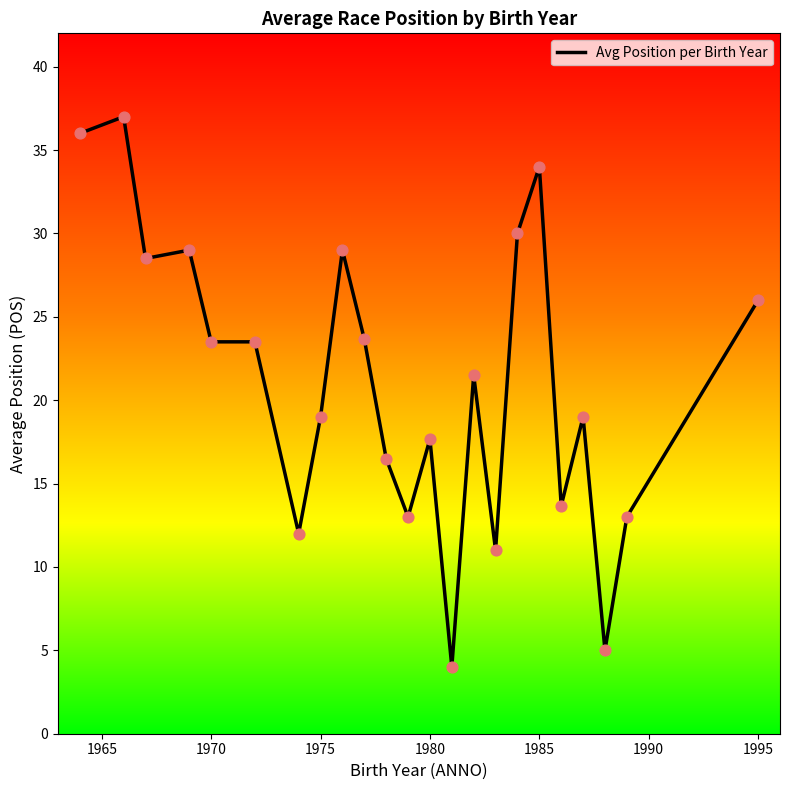

What is the maximum value shown in the chart?

37.0